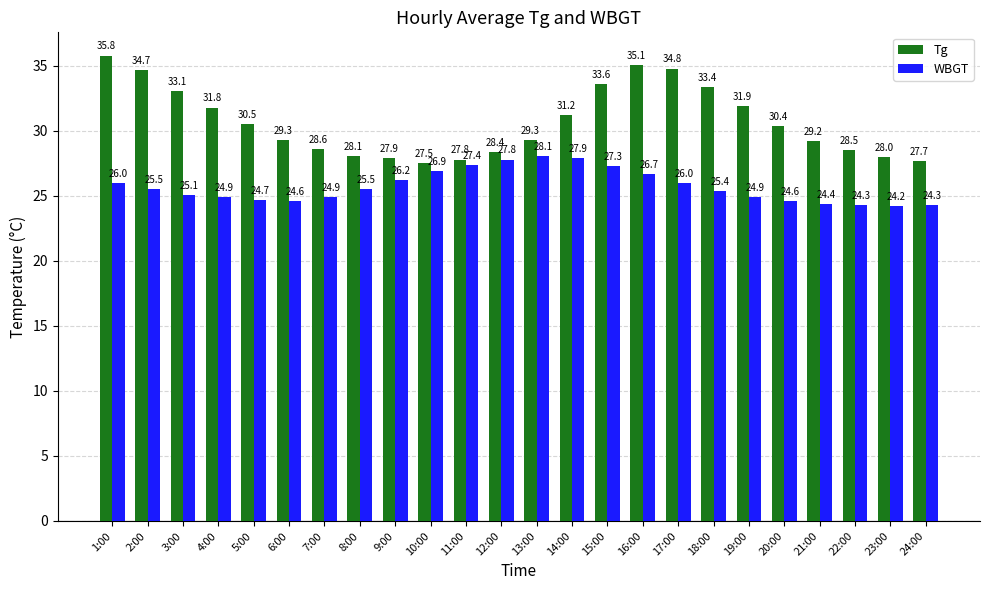

How many bars are there in each group?

2